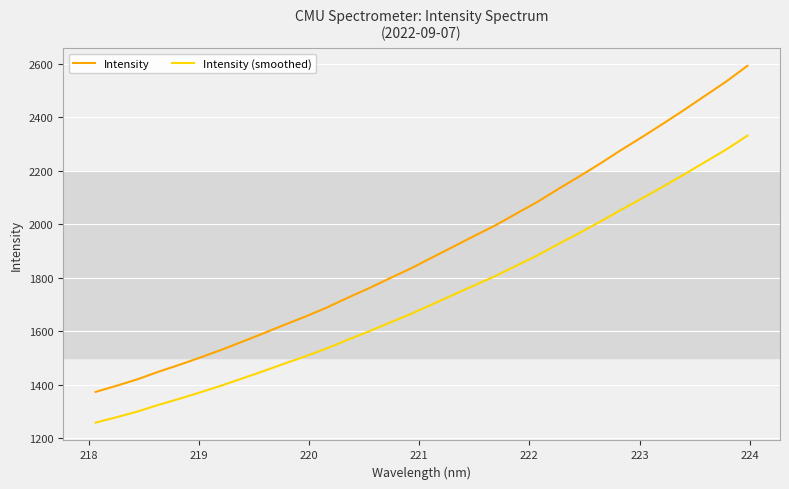

What are all the series names shown in the legend?

Intensity, Intensity (smoothed)